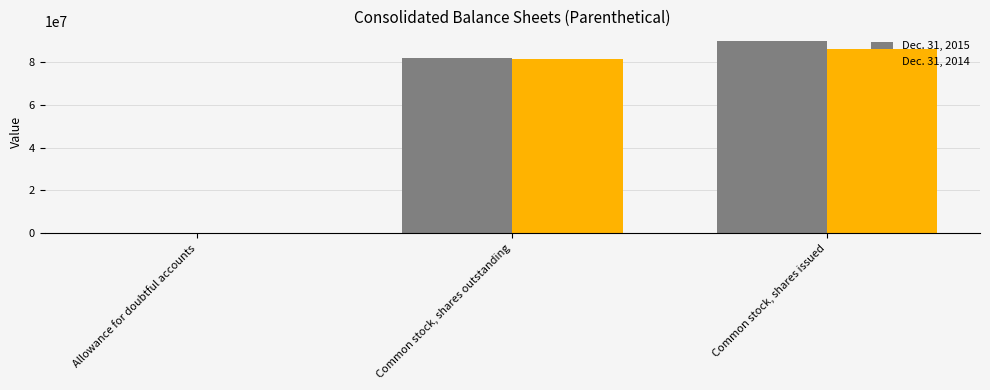

How many distinct data groups are displayed?

2